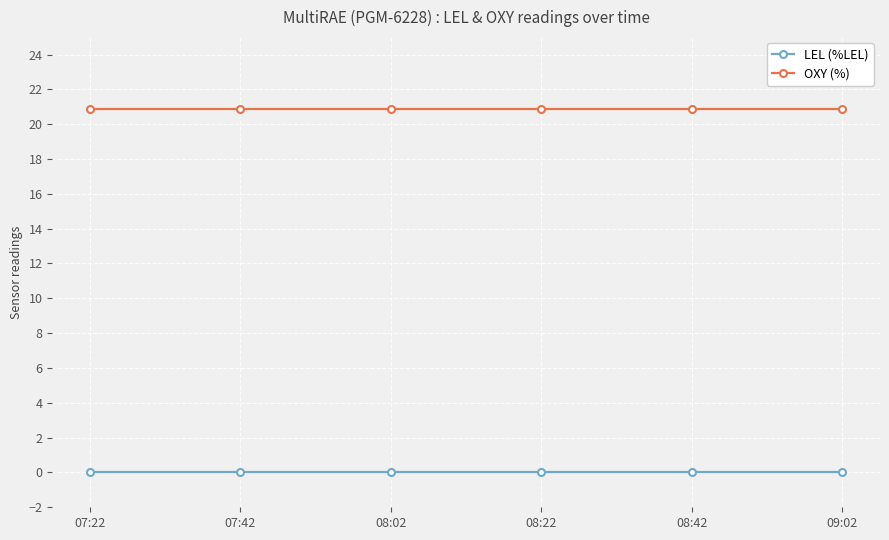

True or false: OXY (%) and LEL (%LEL) cross at least once.

False